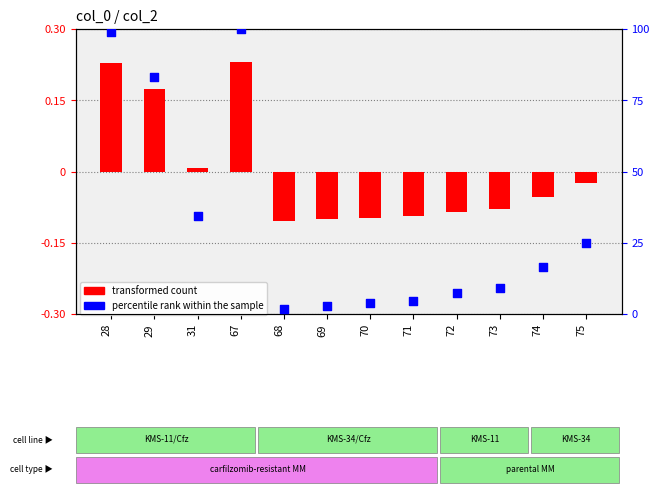

Which series has the widest spread of Y values?

percentile rank within the sample